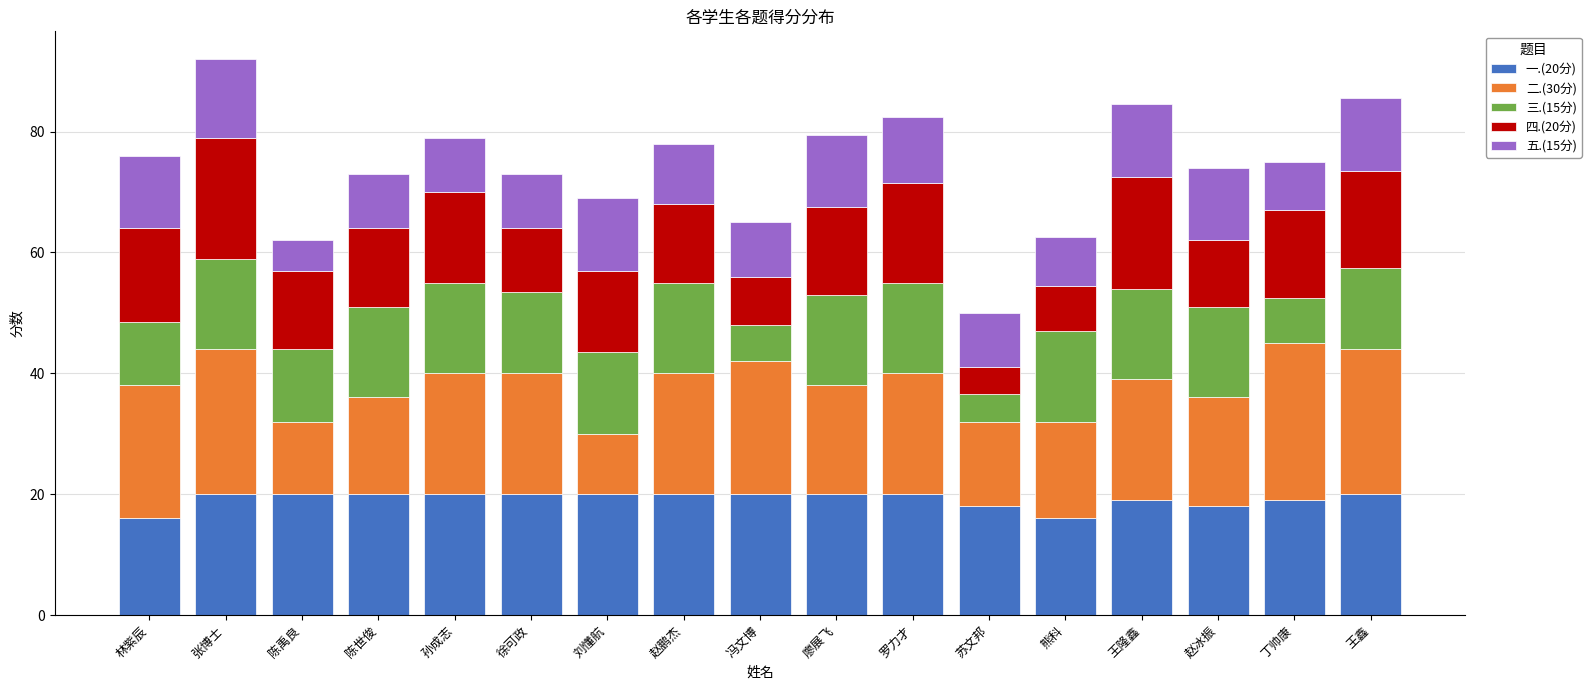

Does the chart contain any negative values?

No